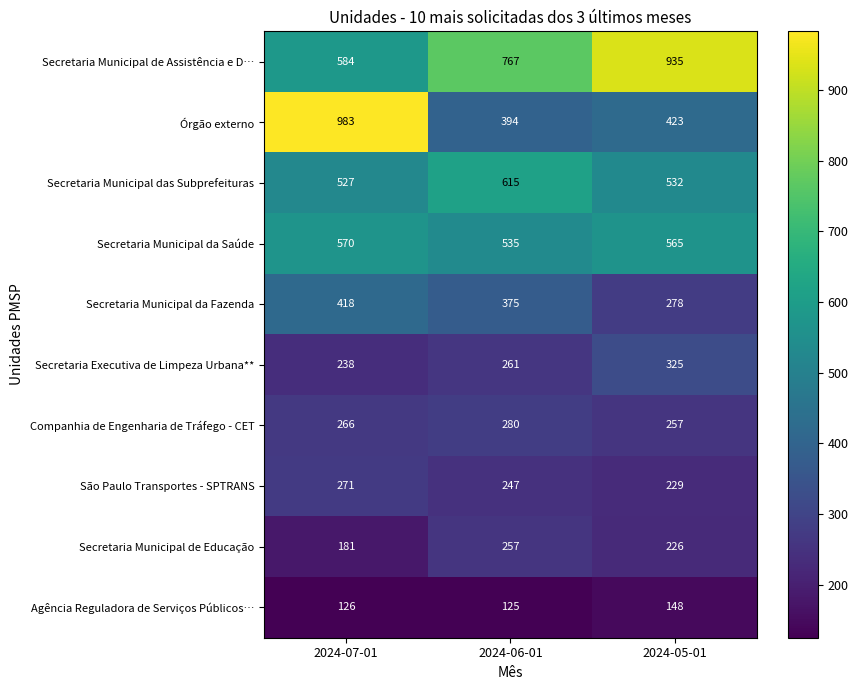

Is it true that Secretaria Executiva de Limpeza Urbana** equals 457 at 2024-06-01?

False